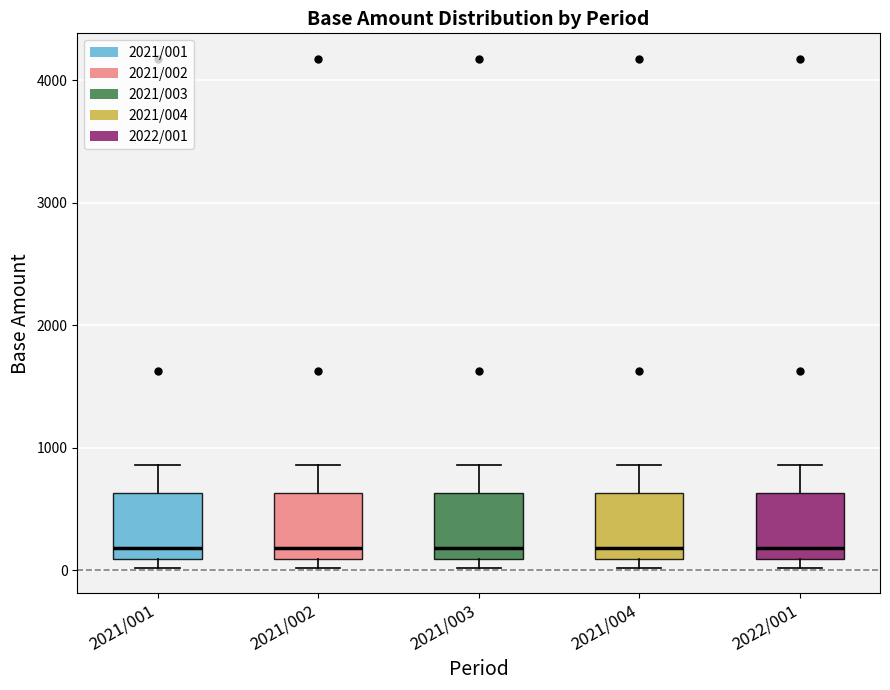

Reading left to right, read every box against the y-axis: the position of its median line, the range the box covers, and the ends of its whiskers. The values are not printed on the chart, so give them approximately, as read against the axis.

2021/001: median 200, box 100 to 600, whiskers 0 to 900
2021/002: median 200, box 100 to 600, whiskers 0 to 900
2021/003: median 200, box 100 to 600, whiskers 0 to 900
2021/004: median 200, box 100 to 600, whiskers 0 to 900
2022/001: median 200, box 100 to 600, whiskers 0 to 900